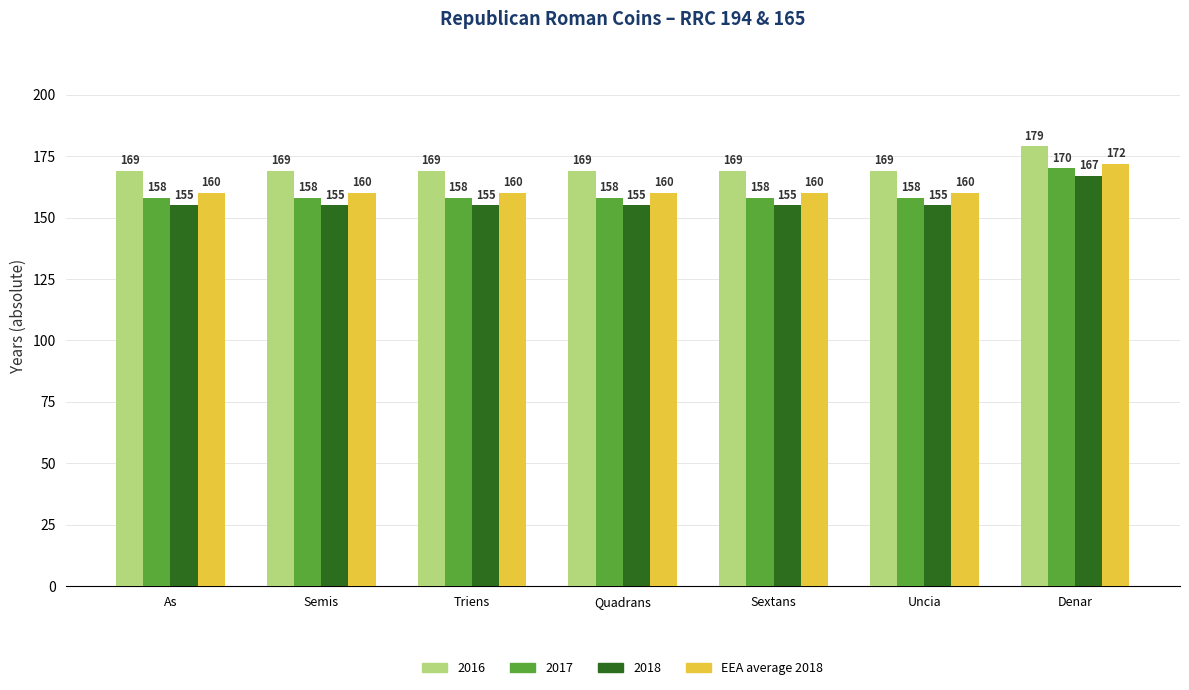

Reading left to right, extract all data points from this chart.

2016: As=169	Semis=169	Triens=169	Quadrans=169	Sextans=169	Uncia=169	Denar=179
2017: As=158	Semis=158	Triens=158	Quadrans=158	Sextans=158	Uncia=158	Denar=170
2018: As=155	Semis=155	Triens=155	Quadrans=155	Sextans=155	Uncia=155	Denar=167
EEA average 2018: As=160	Semis=160	Triens=160	Quadrans=160	Sextans=160	Uncia=160	Denar=172